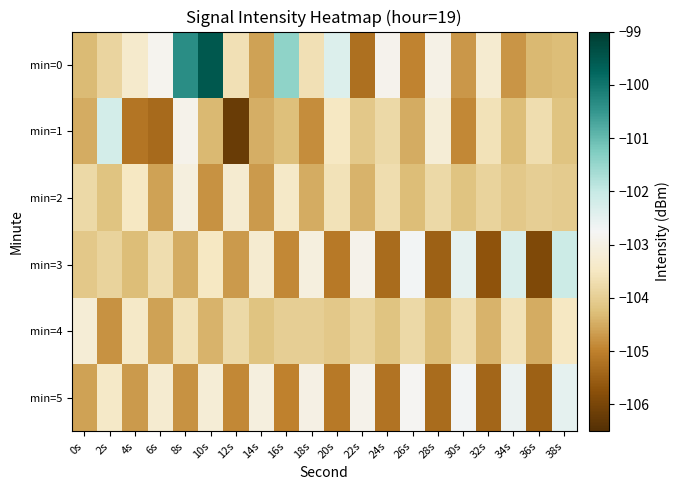

Between 0s and 20s, which is larger?

20s